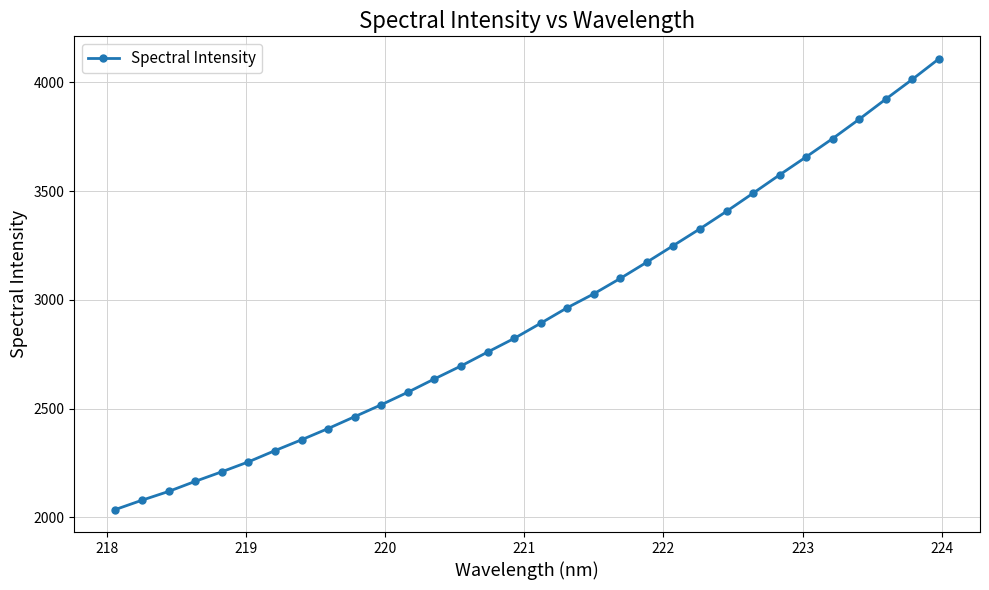

What is the sum of all values?

93893.3